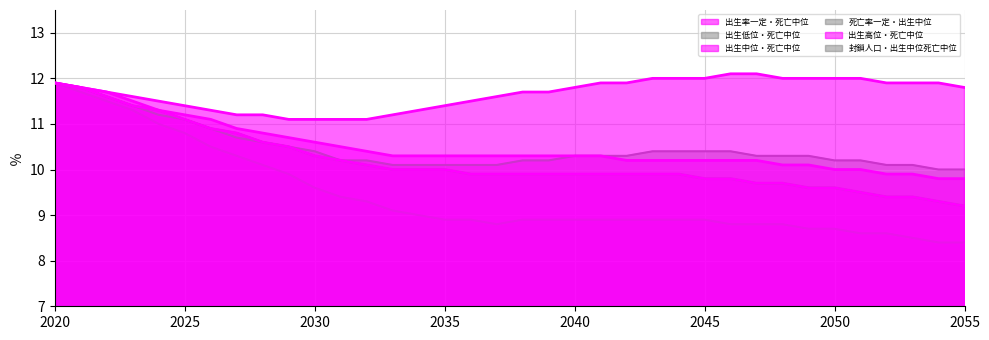

True or false: 封鎖人口・出生中位死亡中位 and 出生中位・死亡中位 cross at least once.

False